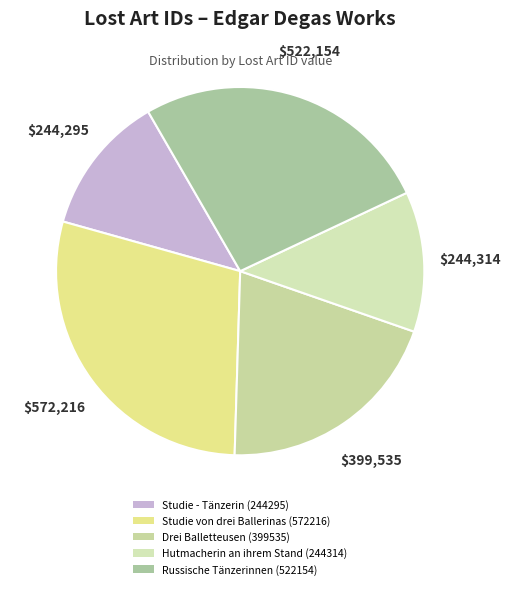

How many slices are in this pie chart?

5